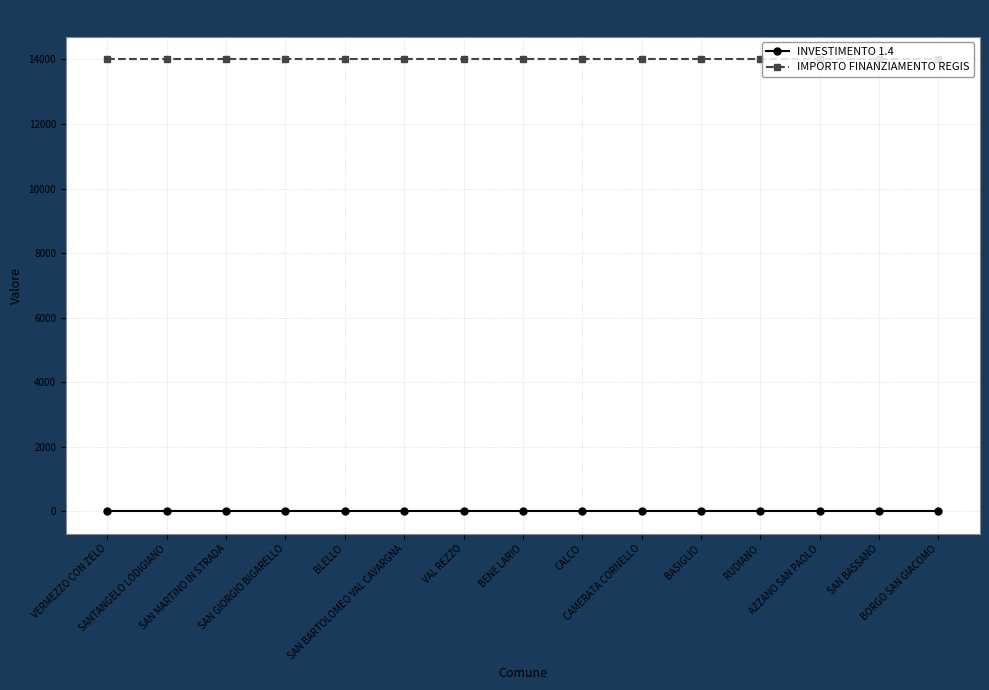

Rank the series by their average value, from lowest to highest.

INVESTIMENTO 1.4, IMPORTO FINANZIAMENTO REGIS